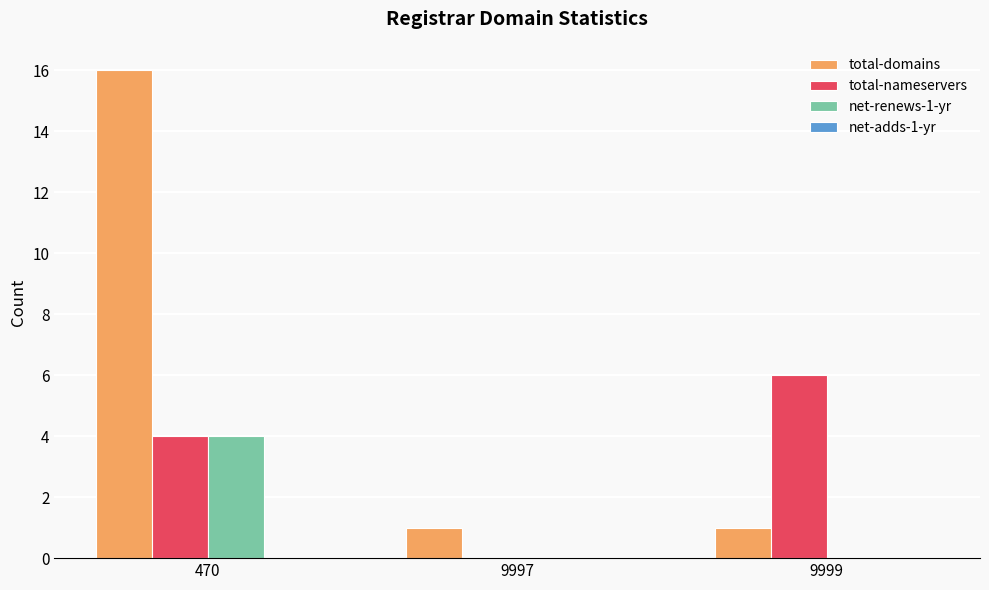

Which series changed the most between 470 and 9999?

total-domains